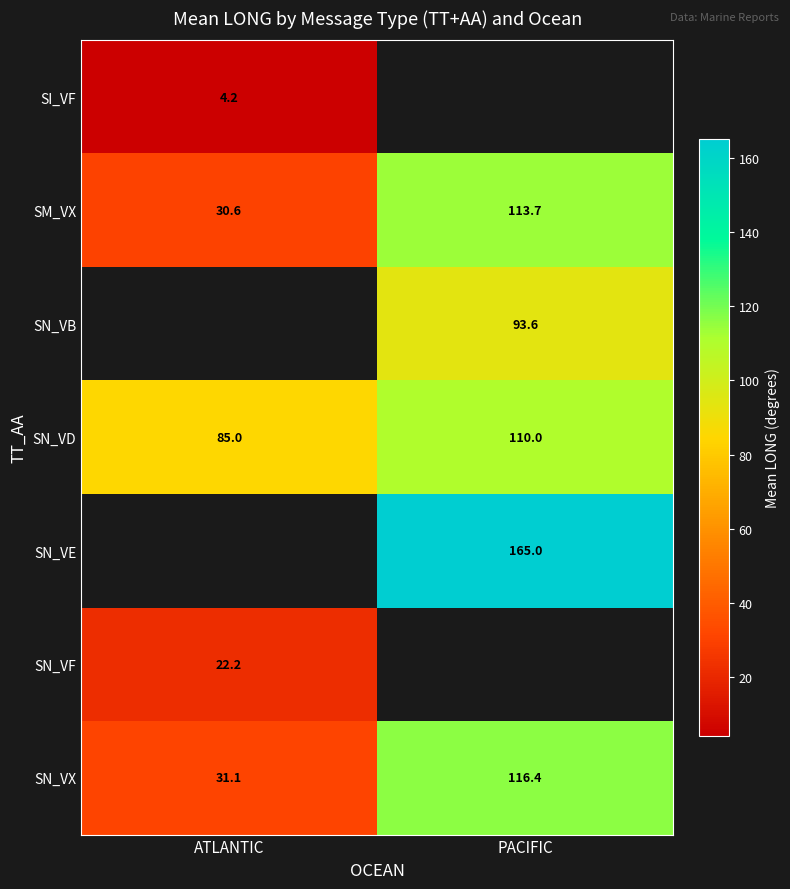

List the labels in order of SN_VD value, largest first.

PACIFIC, ATLANTIC